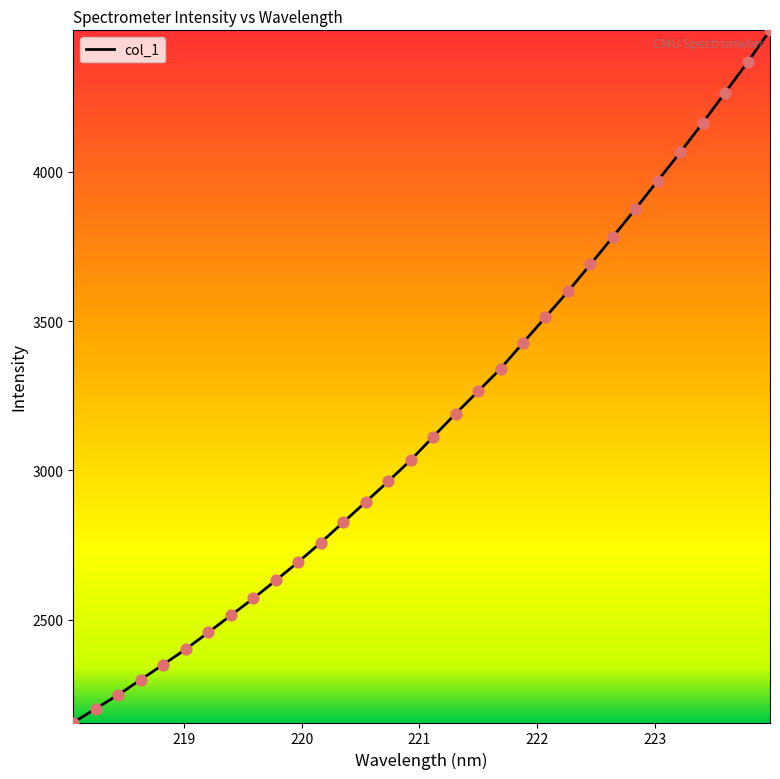

What is the difference between the maximum and minimum values?

2318.1